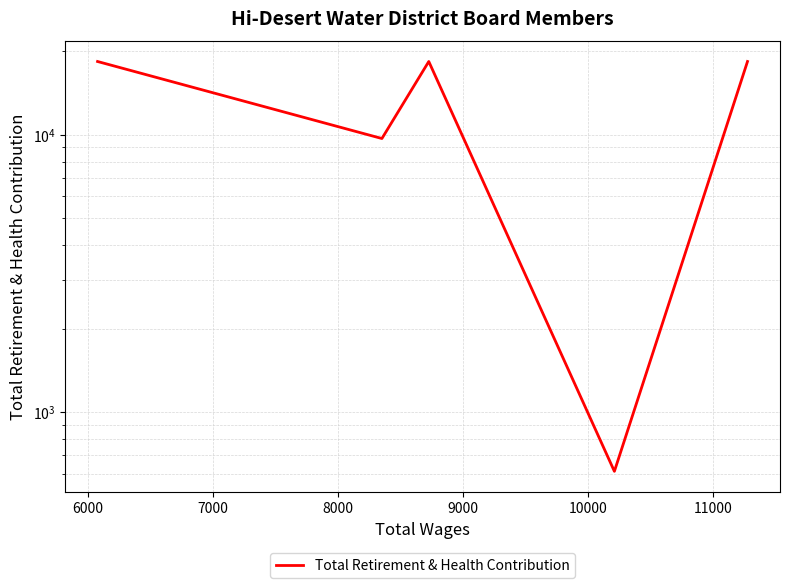

How many values are below 18364?

2